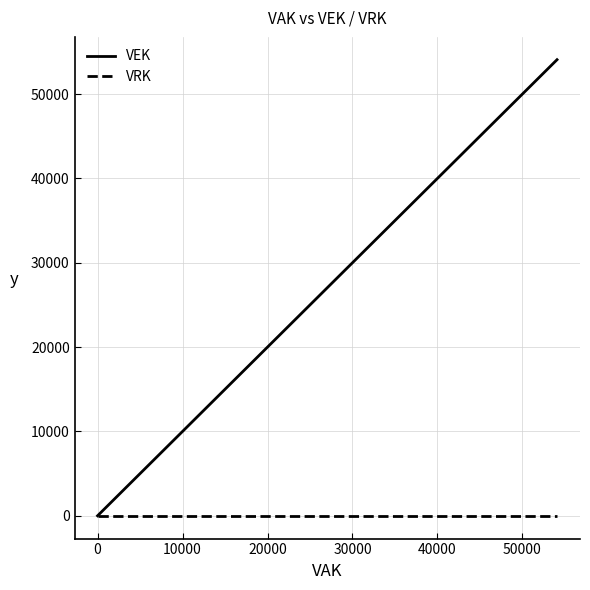

Does the chart display data point markers on the line(s)?

No